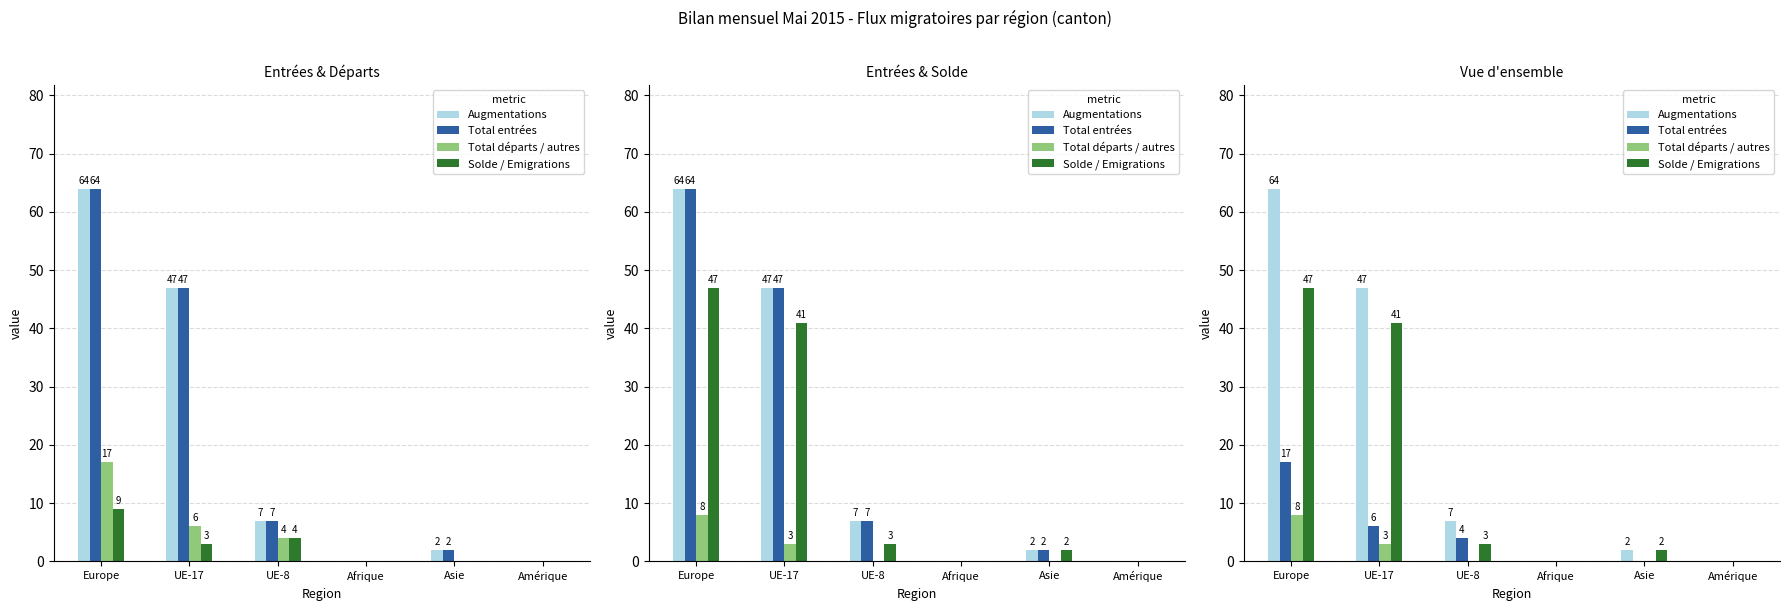

Which series has the widest spread of values?

Augmentations